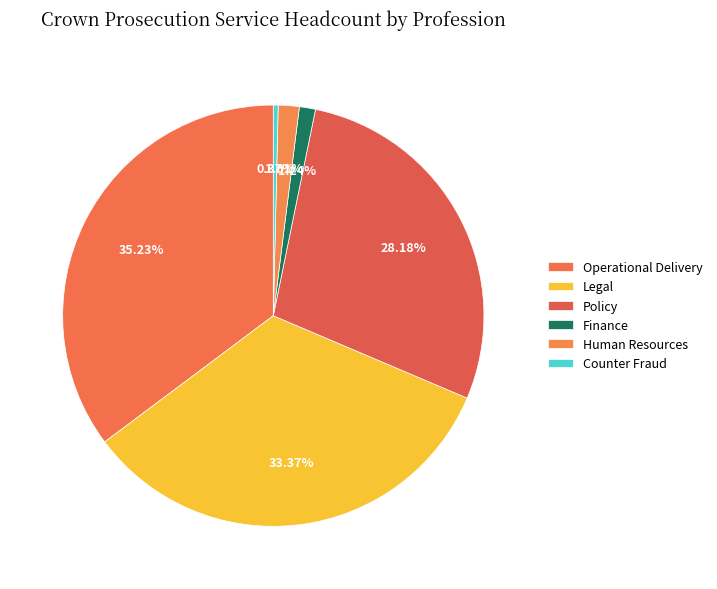

To the nearest percent, what is the difference between the largest and smallest slice percentages?

35%